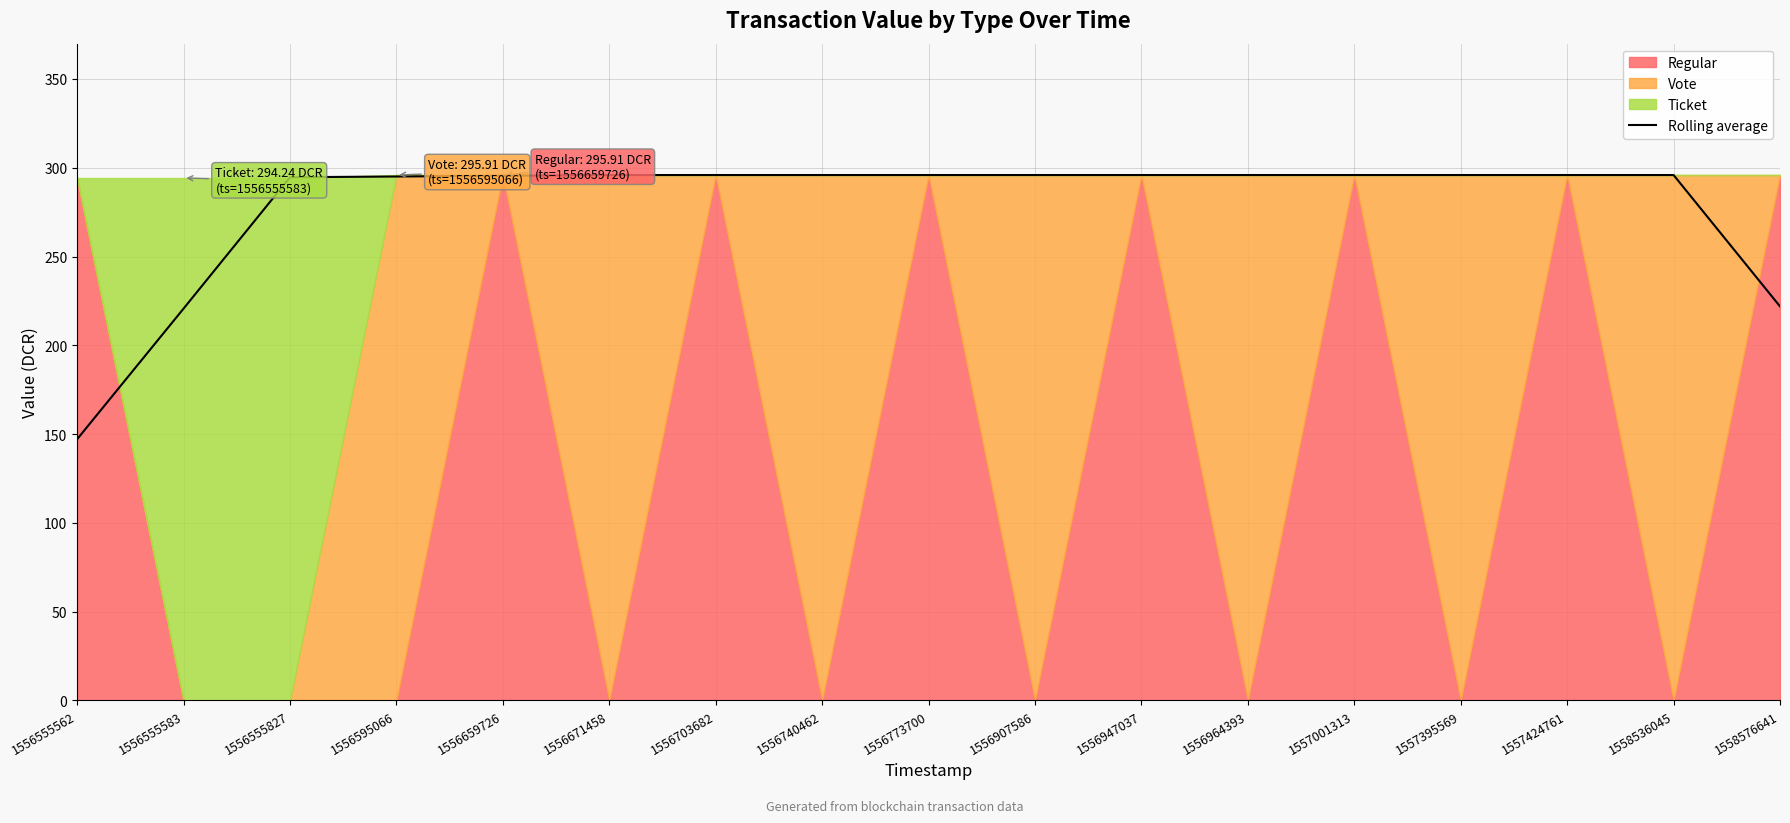

List the labels in order of value, smallest first.

1556555562, 1556555583, 1558576641, 1556555827, 1556595066, 1556659726, 1556671458, 1556703682, 1556740462, 1556773700, 1556907586, 1556947037, 1556964393, 1557001313, 1557395569, 1557424761, 1558536045